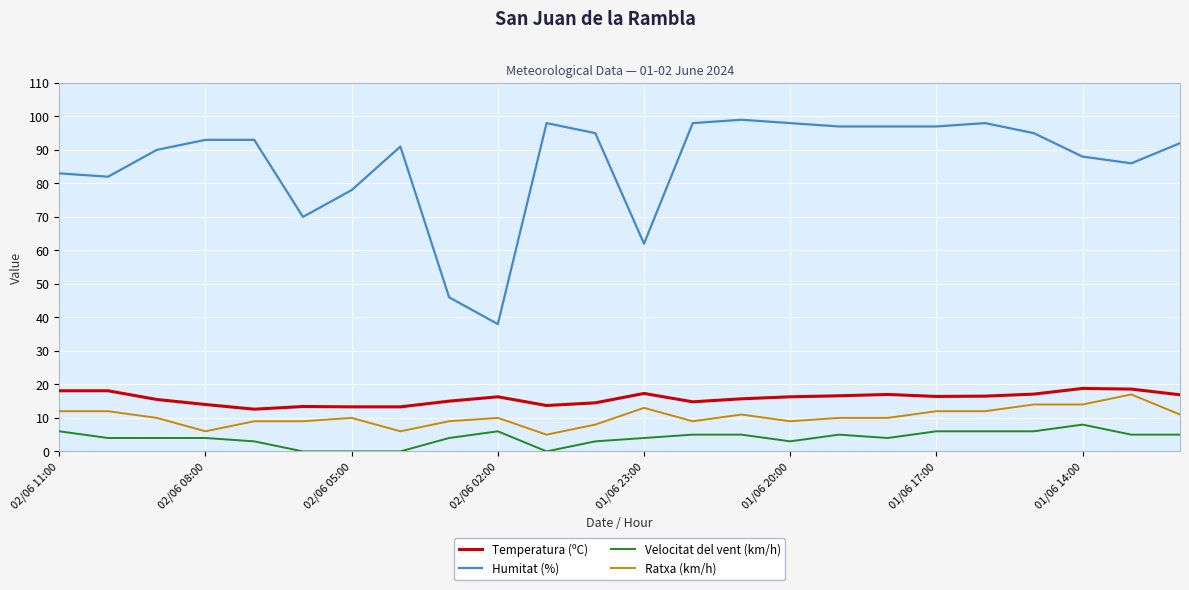

True or false: Humitat (%) and Ratxa (km/h) intersect in this chart.

False